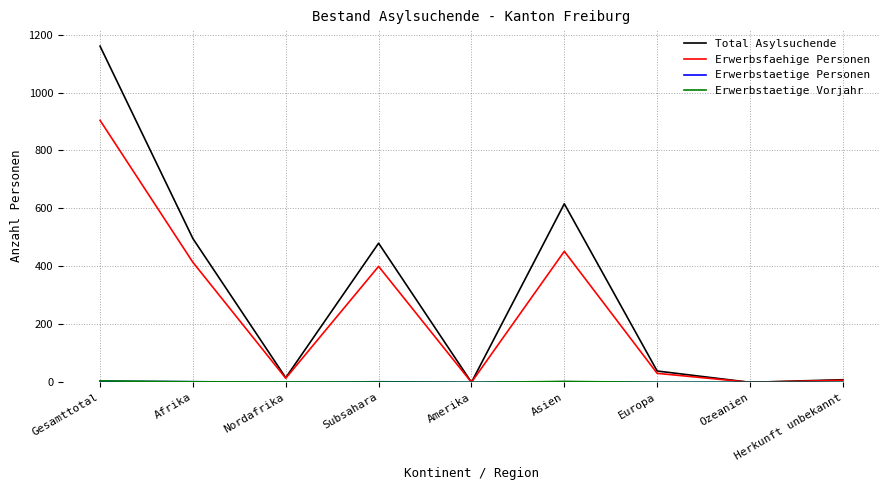

Is it true that Erwerbsfaehige Personen equals 451 at Ozeanien?

False